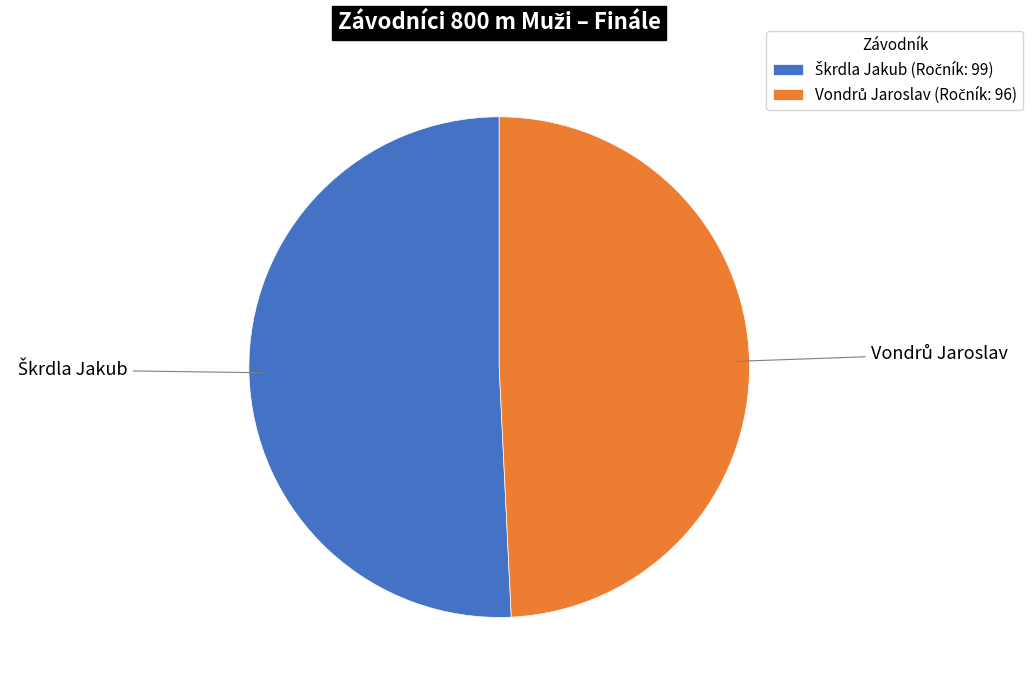

How many slices are in this pie chart?

2